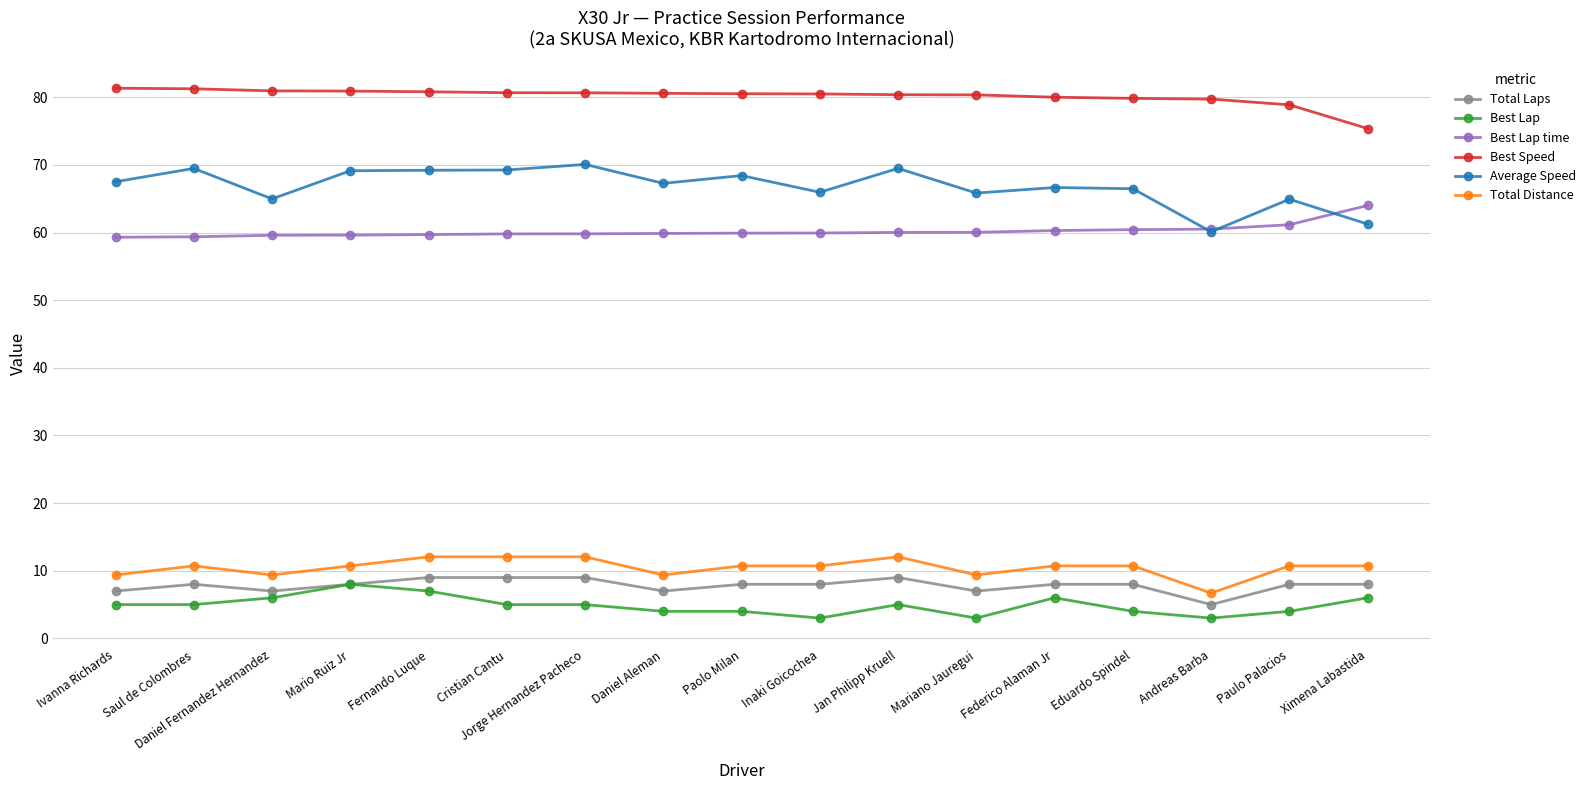

True or false: Best Lap has more than 1 points higher than both neighbors.

True